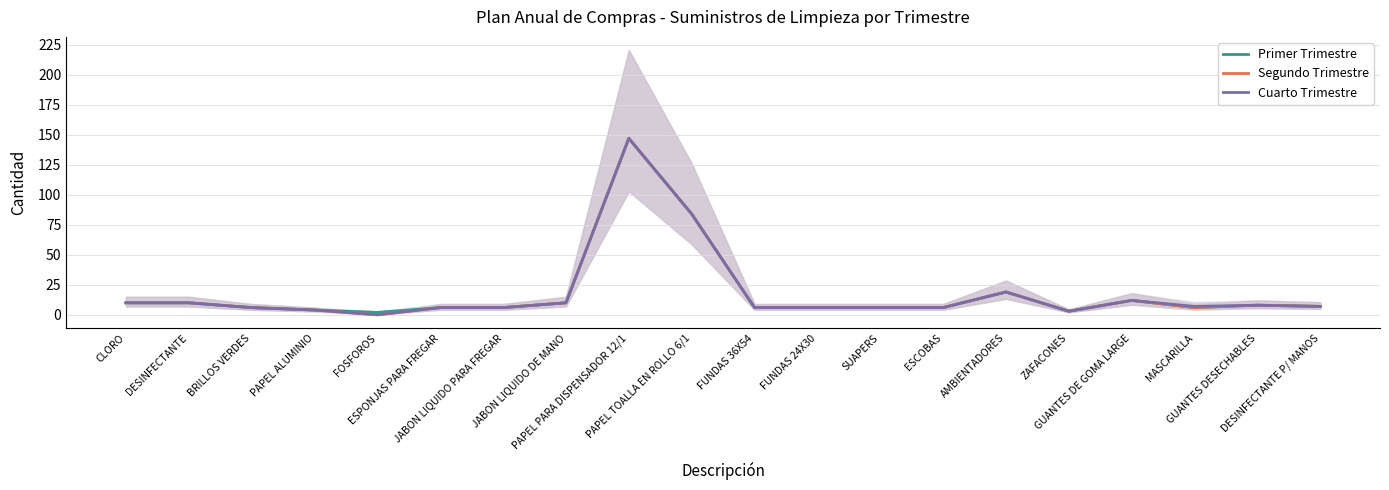

What is the label of the 16th point from the left?

ZAFACONES